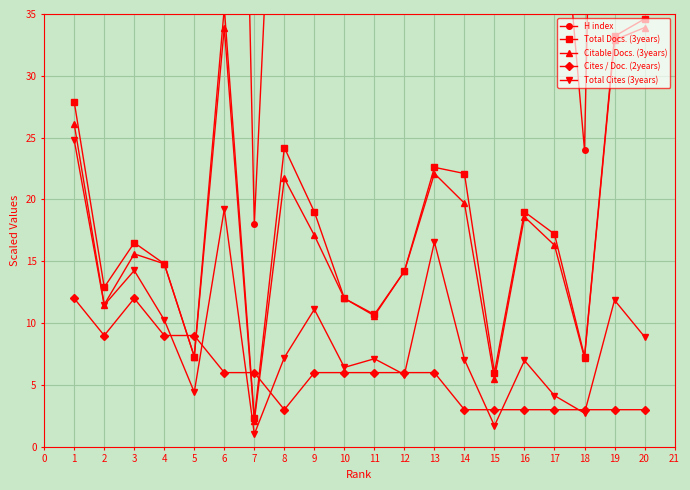

Is the value of Citable Docs. (3years) at 1 greater than the value of Cites / Doc. (2years) at 5?

Yes